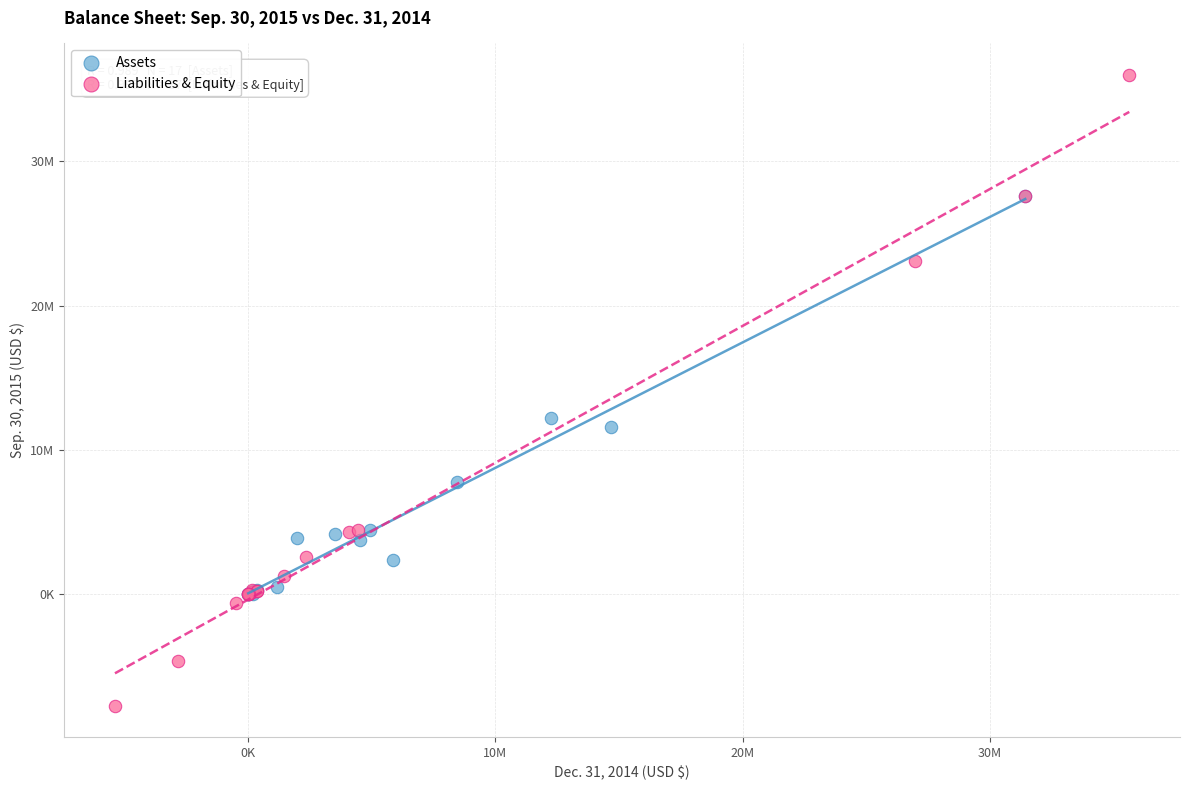

What are all the series names shown in the legend?

Assets, Liabilities & Equity